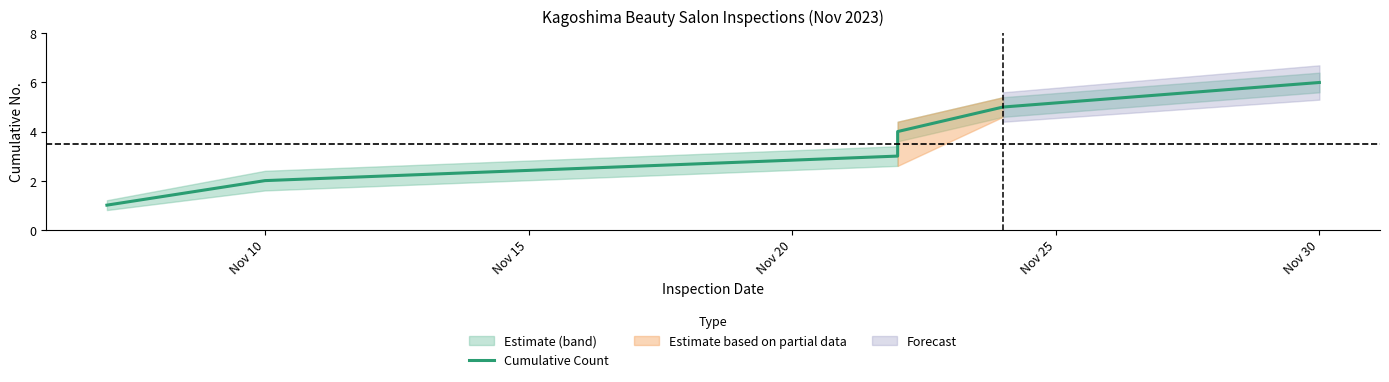

Count the number of categories in the chart.

6